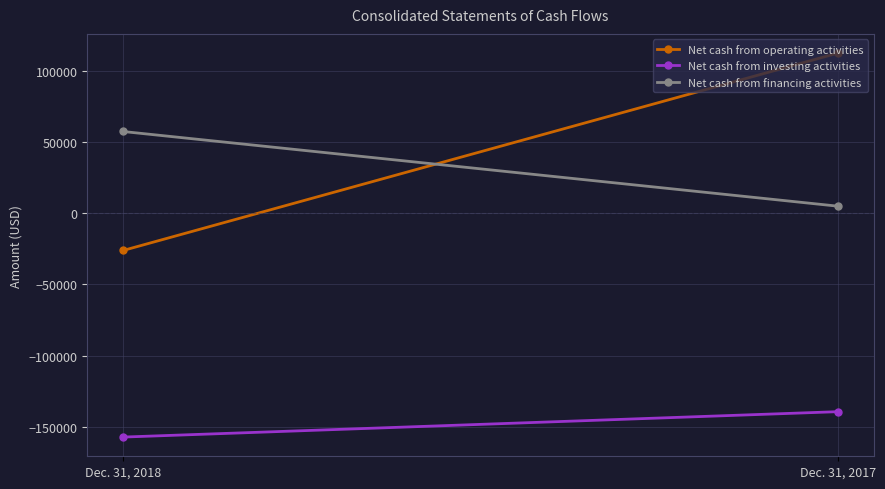

What are all the series names shown in the legend?

Net cash from operating activities, Net cash from investing activities, Net cash from financing activities